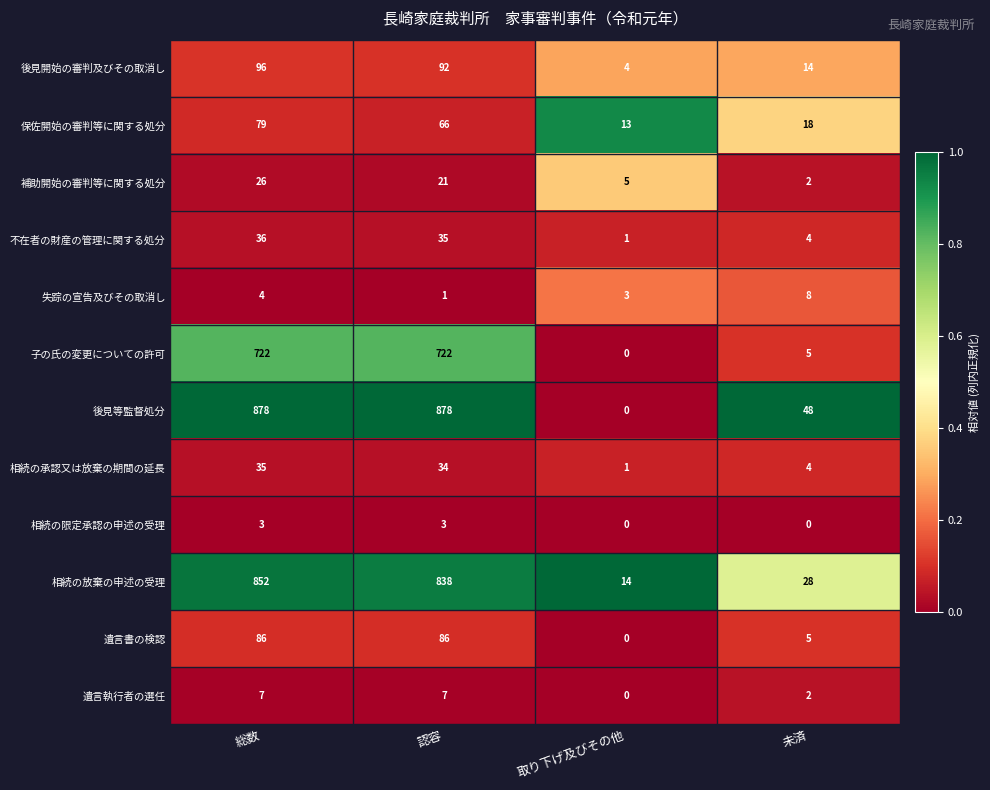

Where is 補助開始の審判等に関する処分 nearest to the value 14?

認容